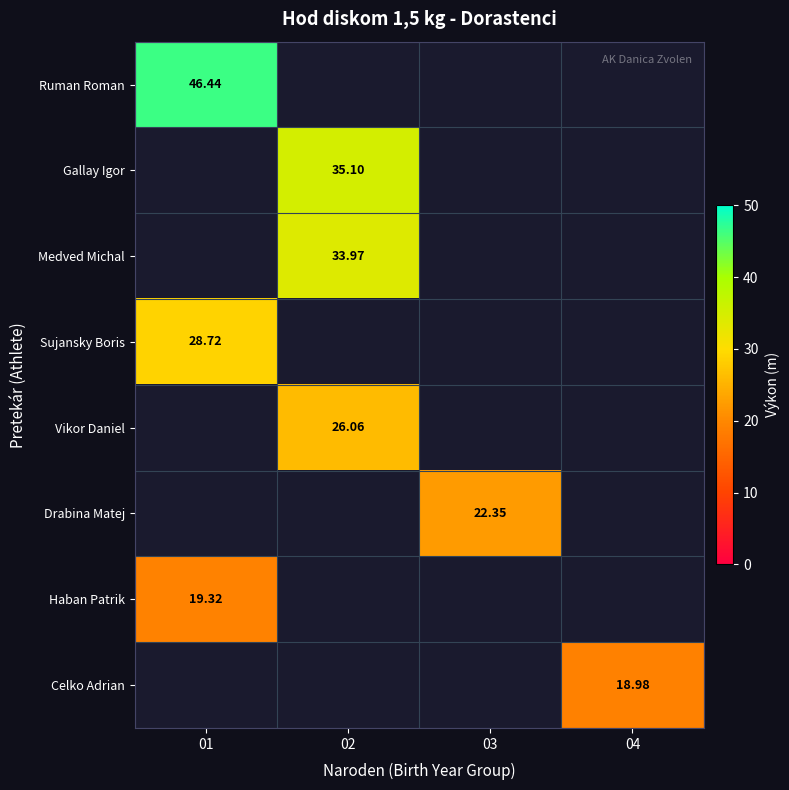

Which label corresponds to the largest value in the chart?

01